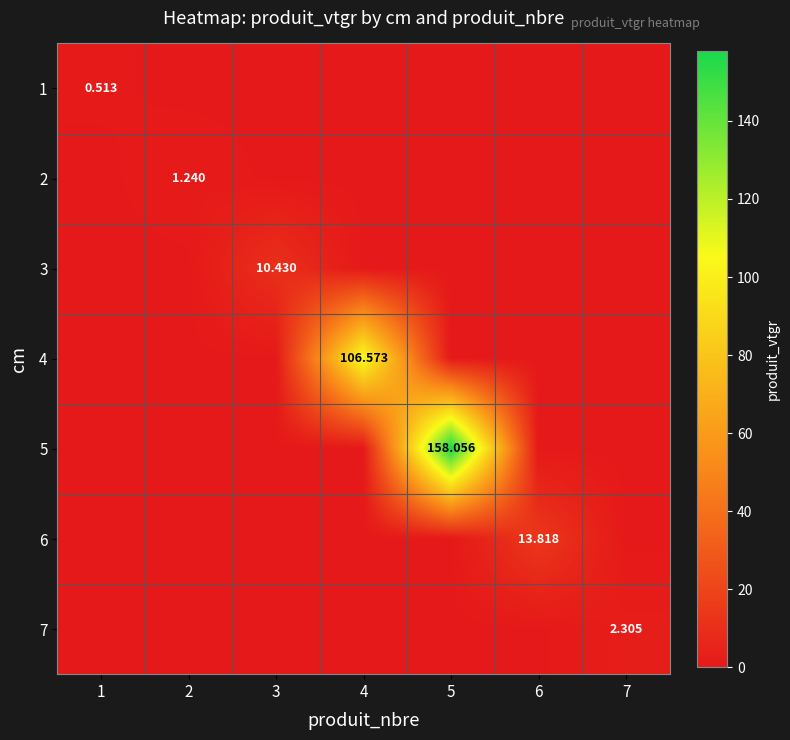

At 1, list the series in order from largest to smallest.

1, 2, 3, 4, 5, 6, 7